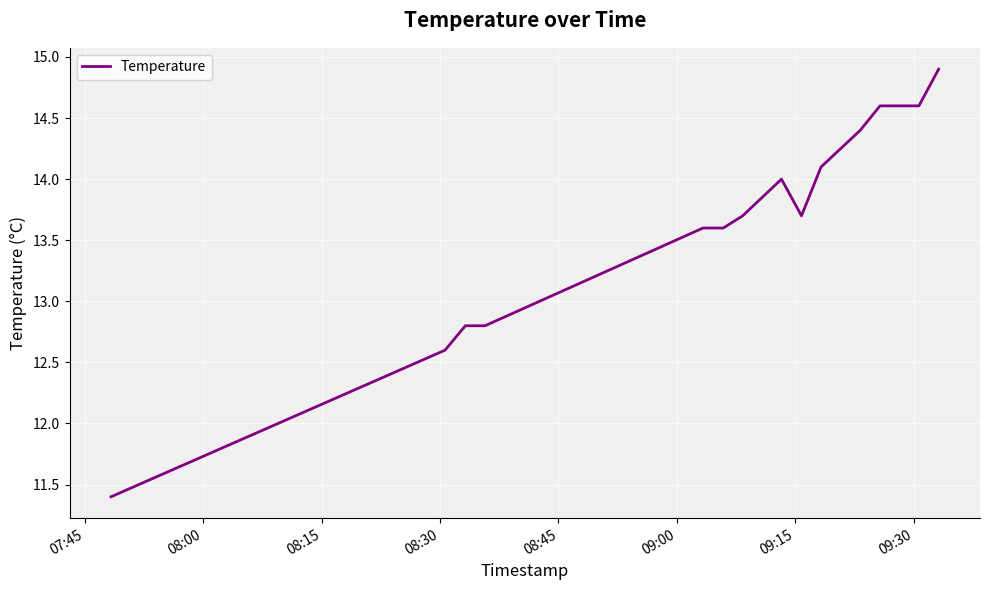

What is the minimum value shown in the chart?

11.4